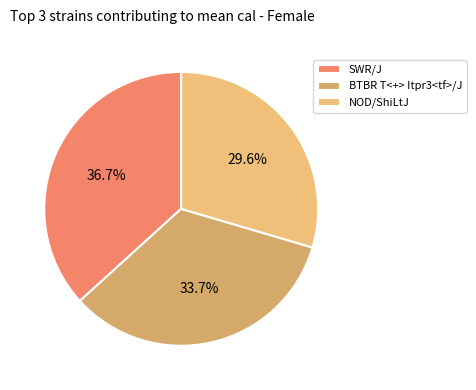

To the nearest percent, what percentage of the pie is NOD/ShiLtJ?

30%